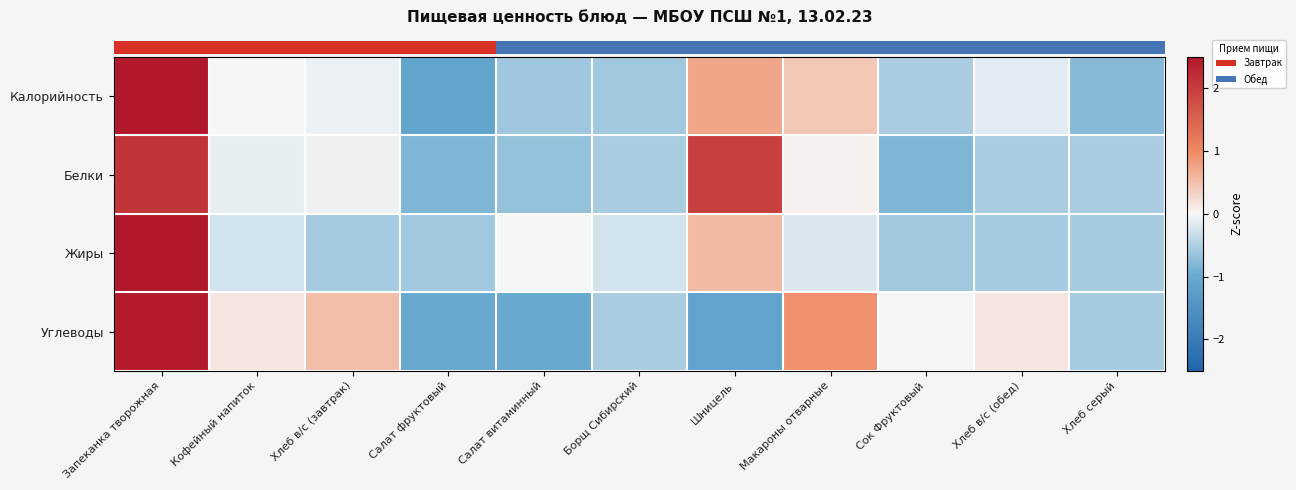

Rank the series by their average value, from lowest to highest.

row_1, row_0, row_2, row_3